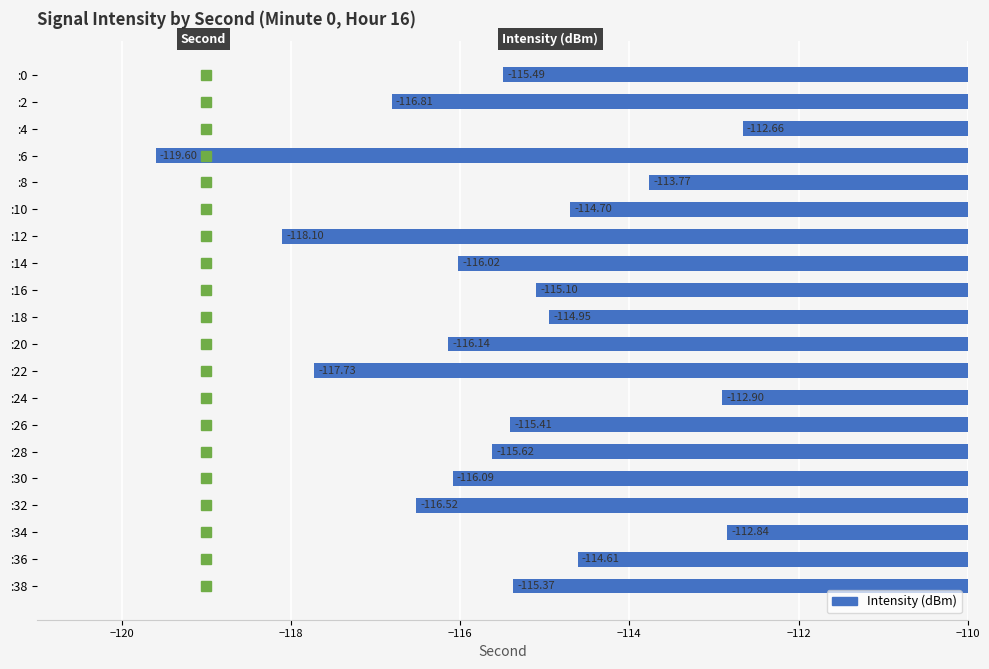

What is the average value?

-115.5